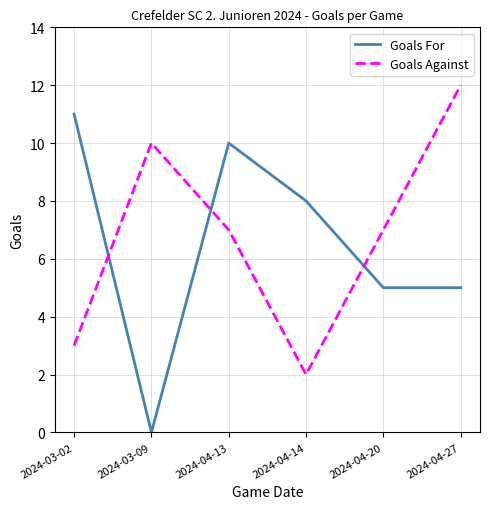

Reading right to left, what are all the values shown in this chart?

Goals For: 5	5	8	10	0	11
Goals Against: 12	7	2	7	10	3